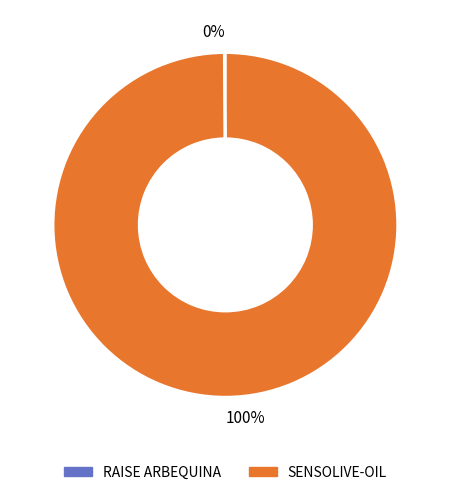

Is there any slice that represents more than half of the pie?

Yes